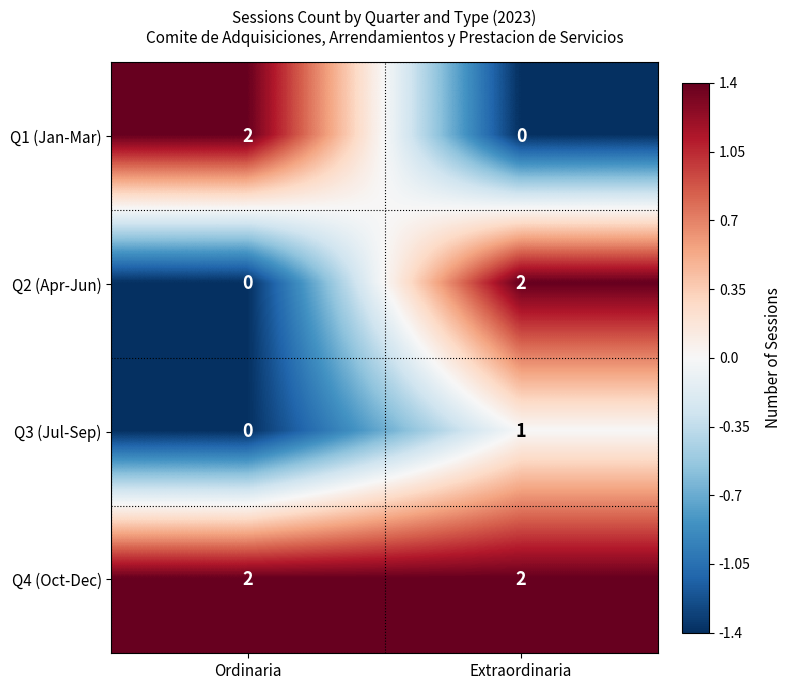

True or false: Q2 (Apr-Jun) has a value of -1 at Ordinaria.

False